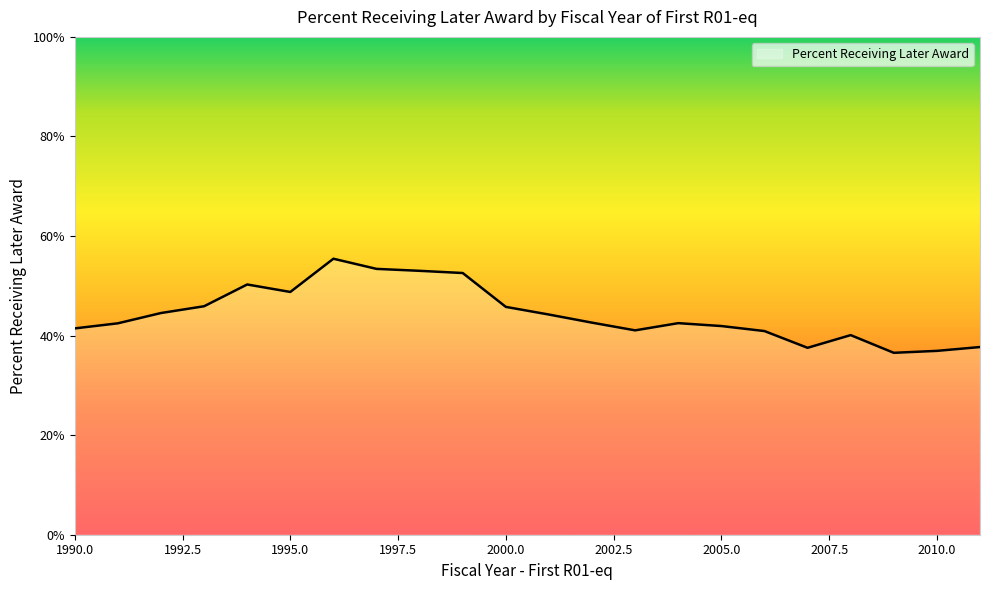

What is the difference between the maximum and minimum values?

18.9